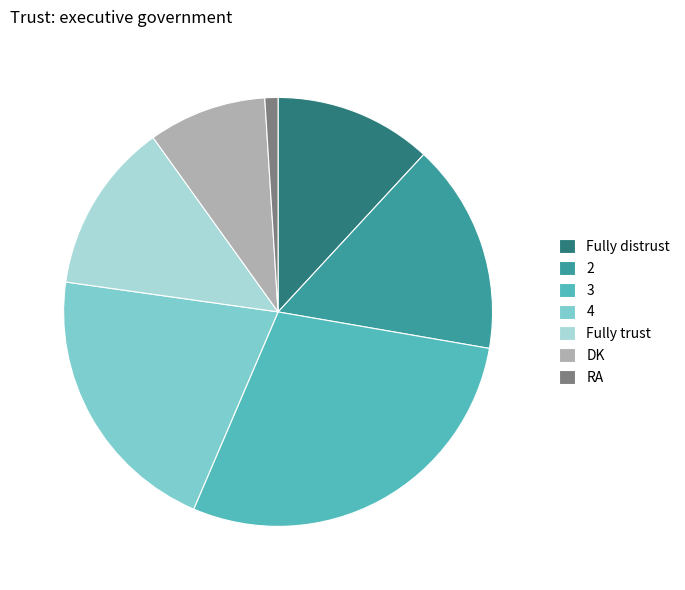

The Fully distrust slice represents 4% of the pie. True or false?

False